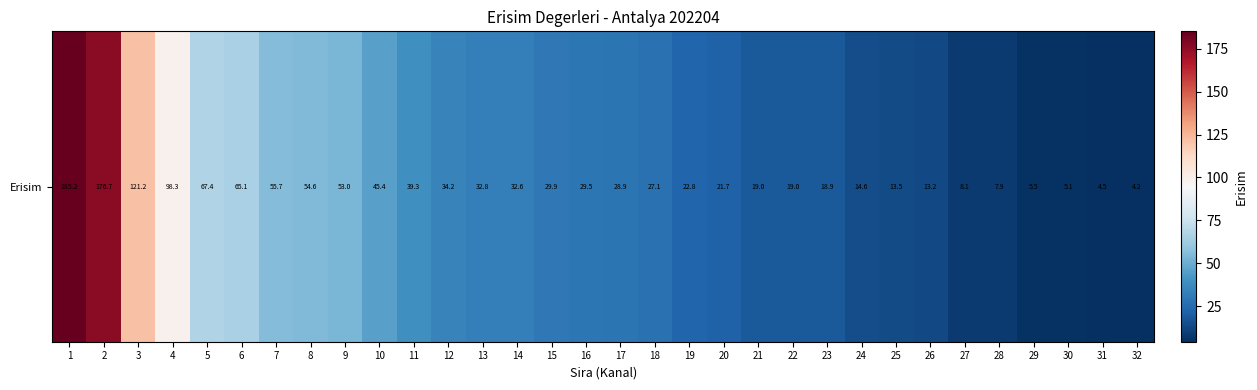

What is the approximate value at 30?

5.1